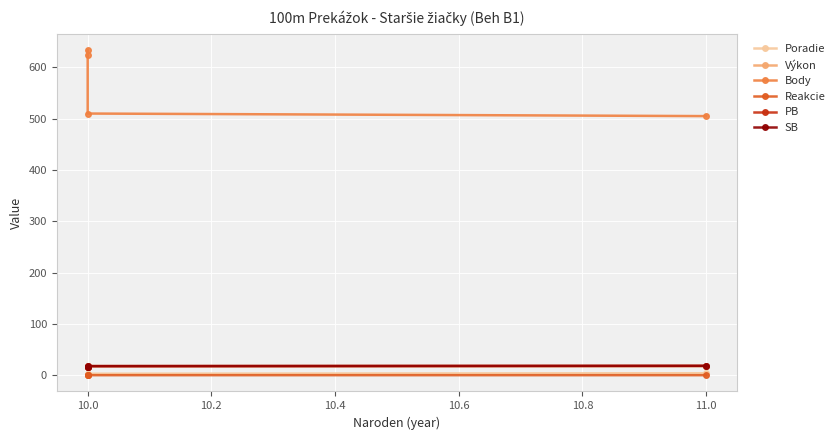

At 10.0, list the series in order from largest to smallest.

Body, PB, SB, Výkon, Poradie, Reakcie